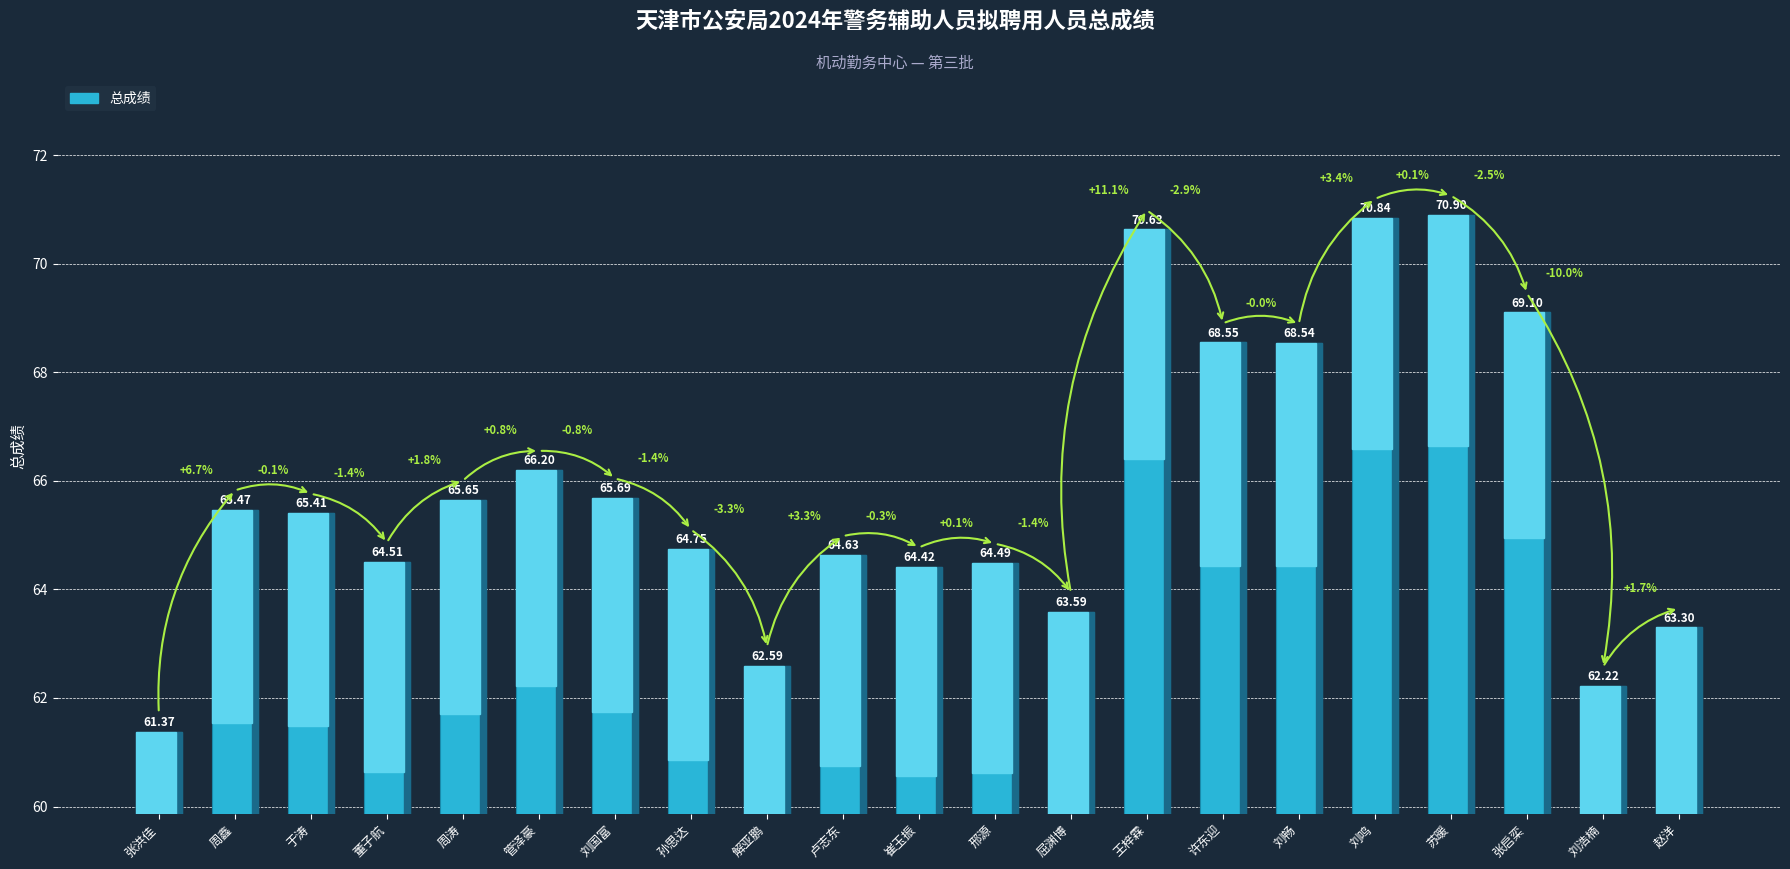

The chart shows a value of 63.6 at 屈渊博. True or false?

True